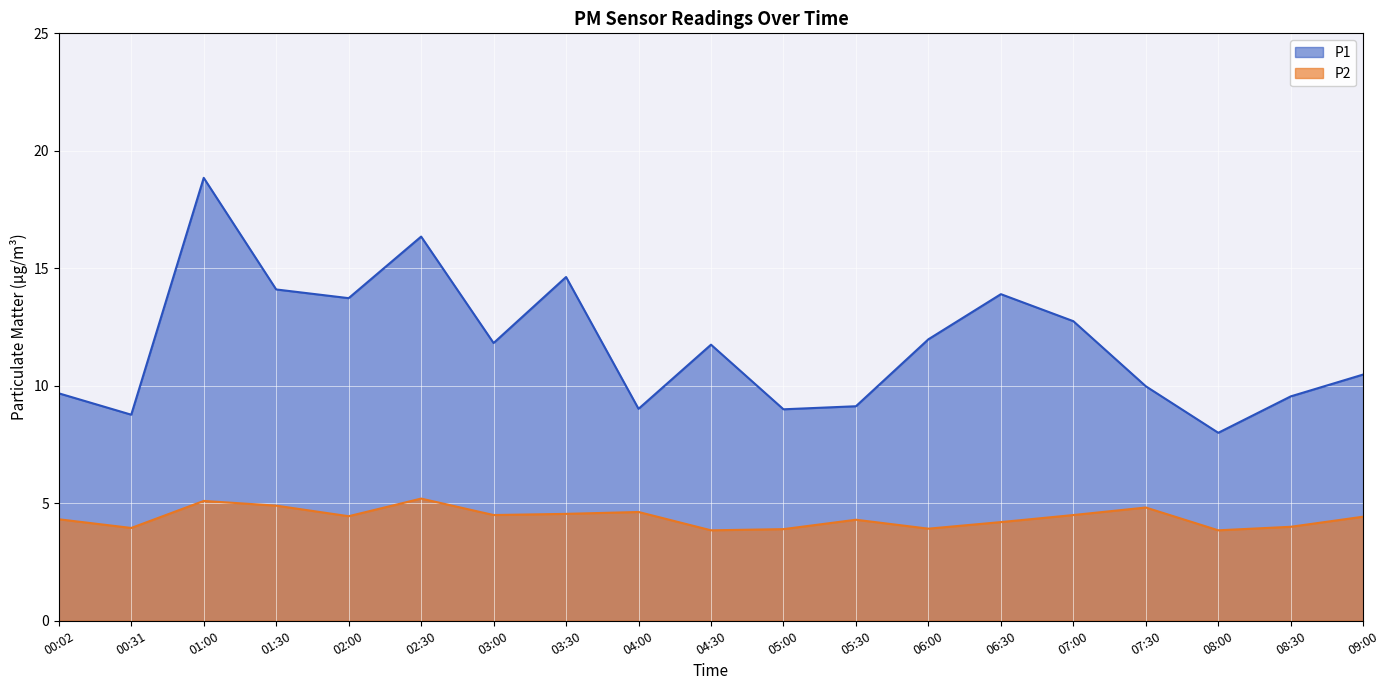

At how many categories does at least one series exceed 4?

19